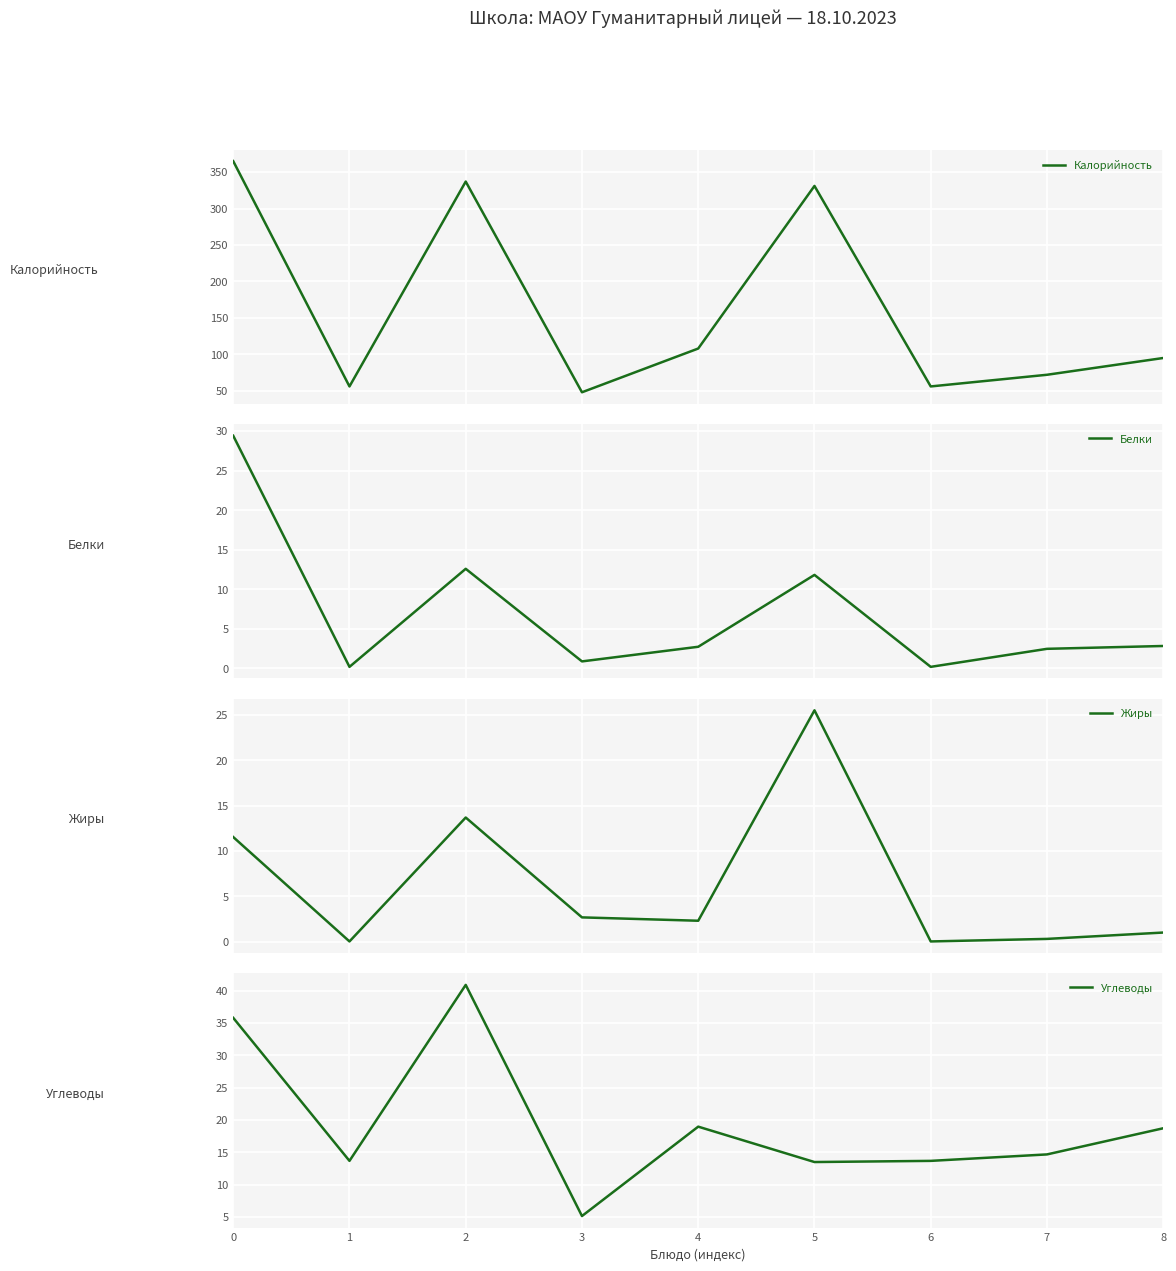

Rank the categories by Калорийность value from lowest to highest.

3, 1, 6, 7, 8, 4, 5, 2, 0